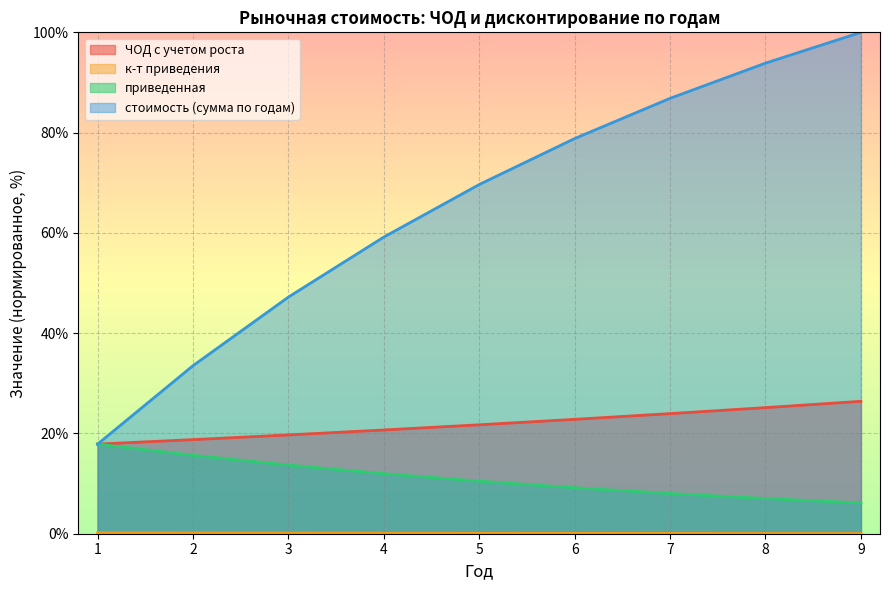

True or false: приведенная has a value of 12.0 at 4.

True